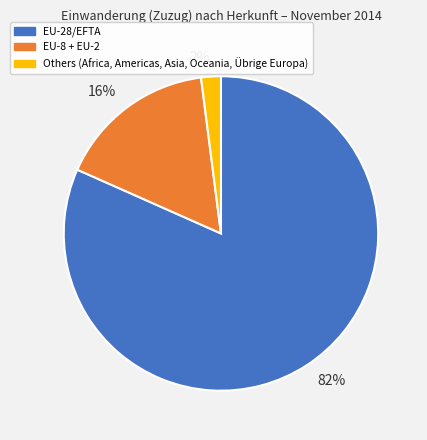

To the nearest percent, what is the average slice percentage?

33%